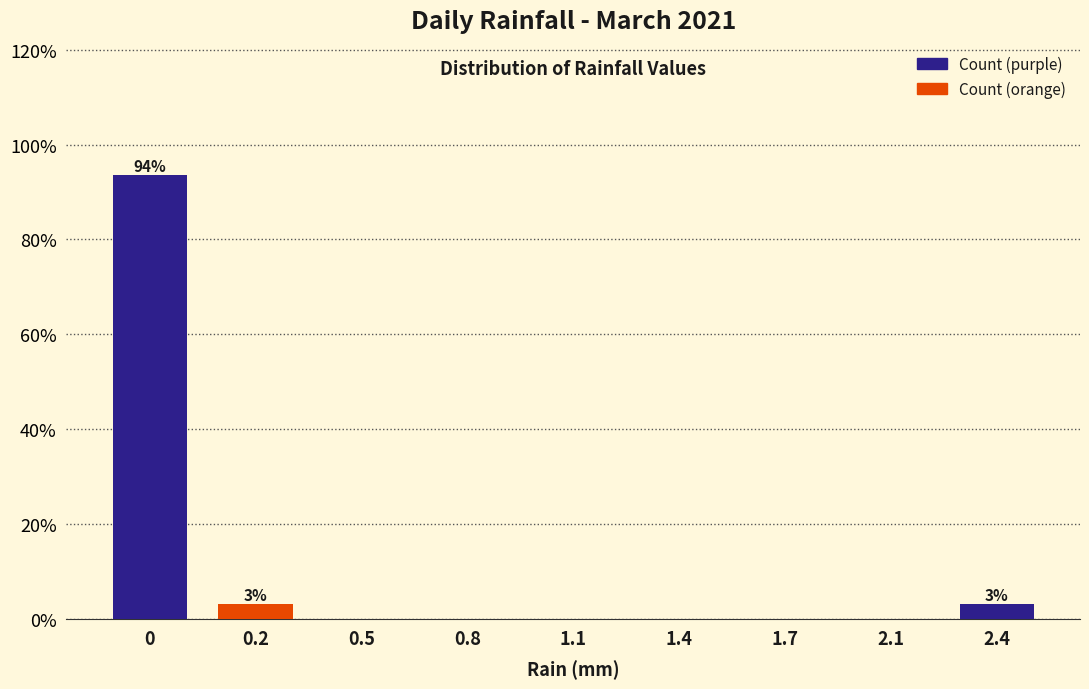

Reading left to right, list all the values displayed in this chart.

0=93.5	0.2=3.2	0.5=0.0	0.8=0.0	1.1=0.0	1.4=0.0	1.7=0.0	2.1=0.0	2.4=3.2